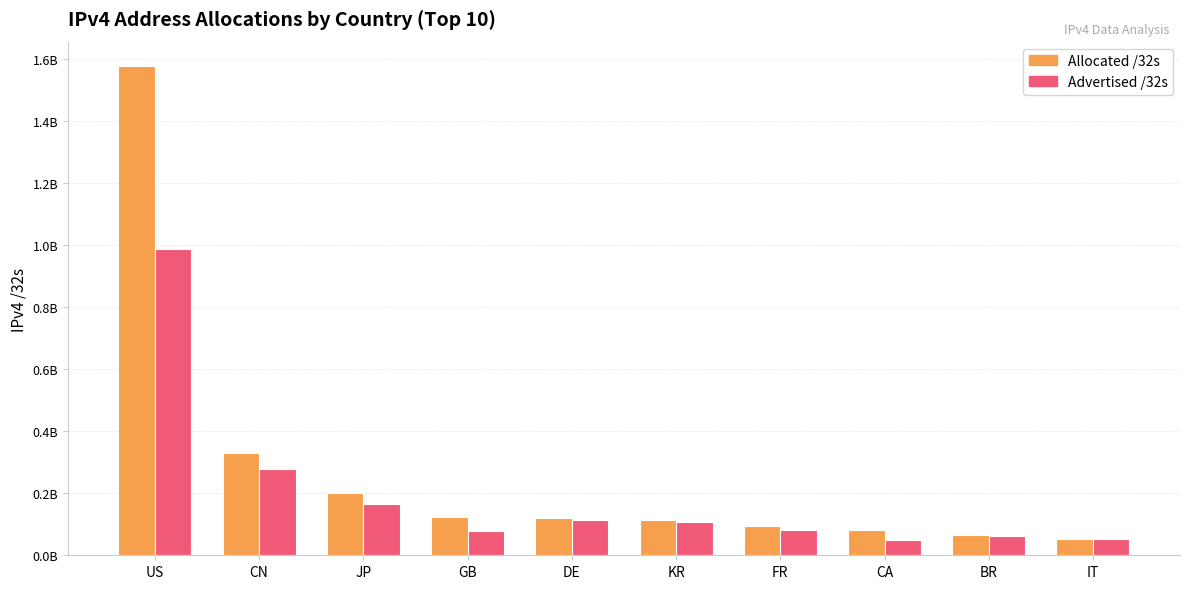

Are the bars horizontal?

No